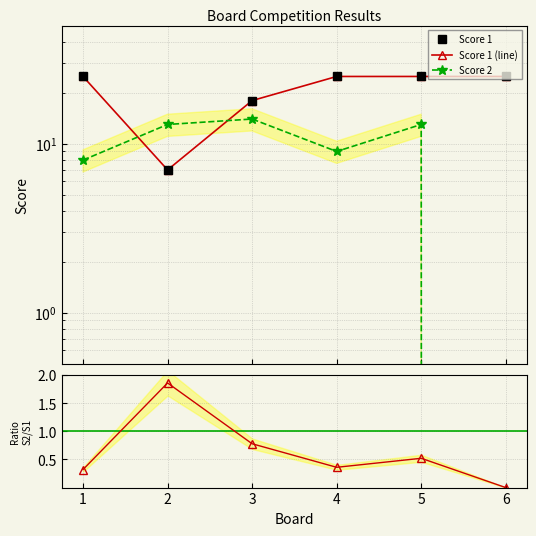

Reading left to right, what are all the values shown in this chart?

Score 1: 25.0	7.0	18.0	25.0	25.0	25.0
Score 1 (line): 25.0	7.0	18.0	25.0	25.0	25.0
Score 2: 8.0	13.0	14.0	9.0	13.0	0.0
Ratio S2/S1: 0.3	1.9	0.8	0.4	0.5	0.0